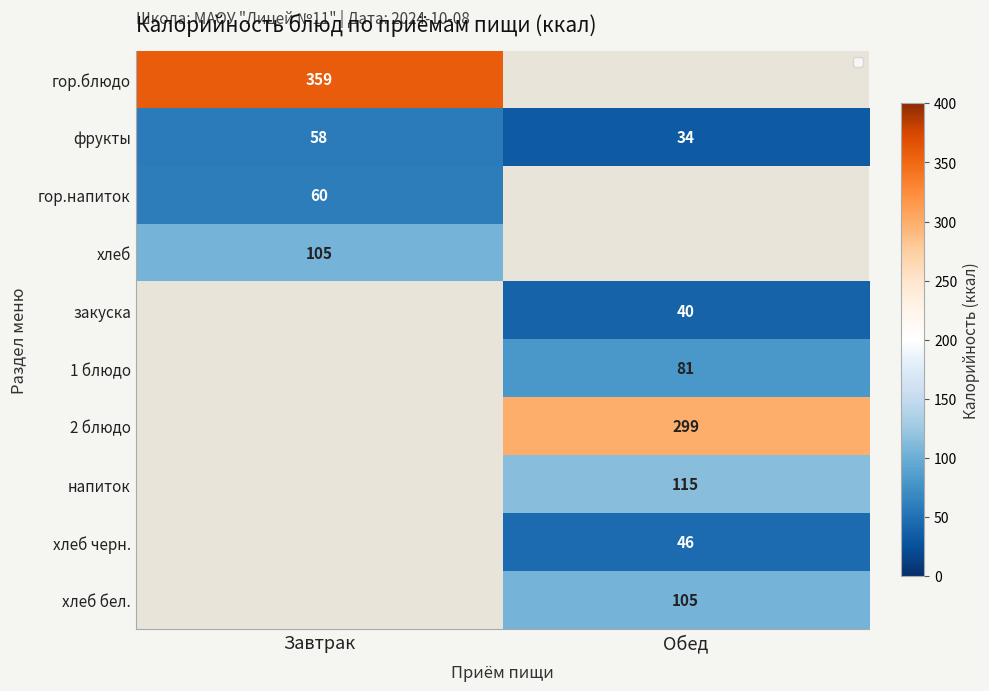

Rank the categories by хлеб бел. value from lowest to highest.

Завтрак, Обед